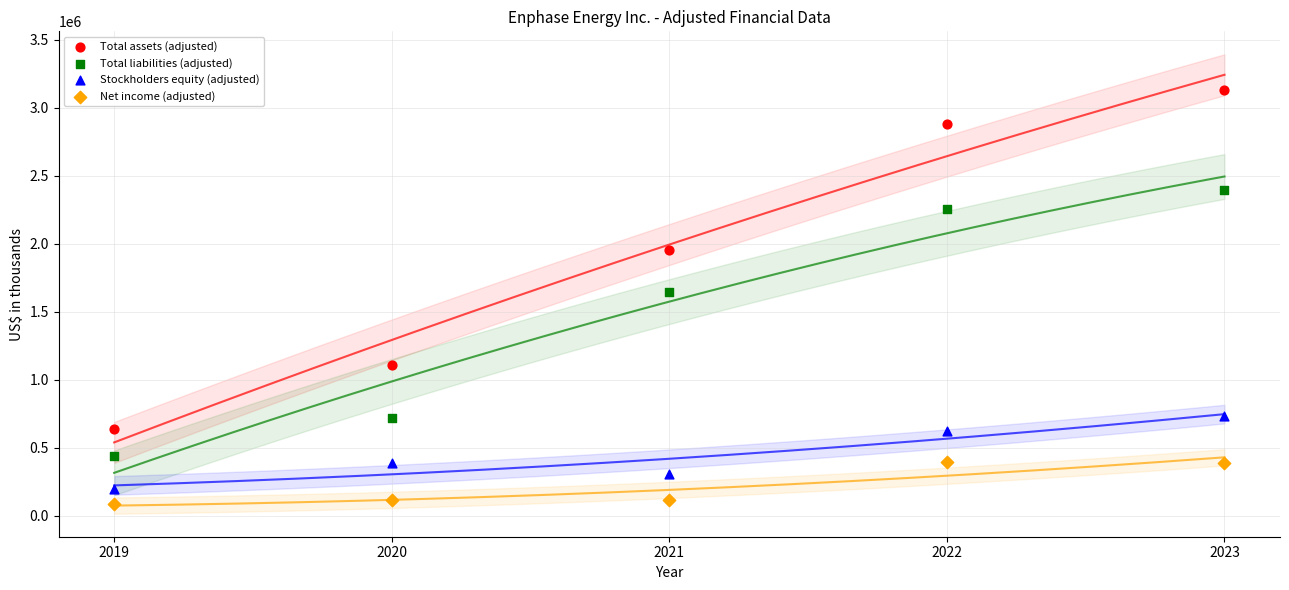

Which series reaches the minimum Y coordinate?

Net income (adjusted)